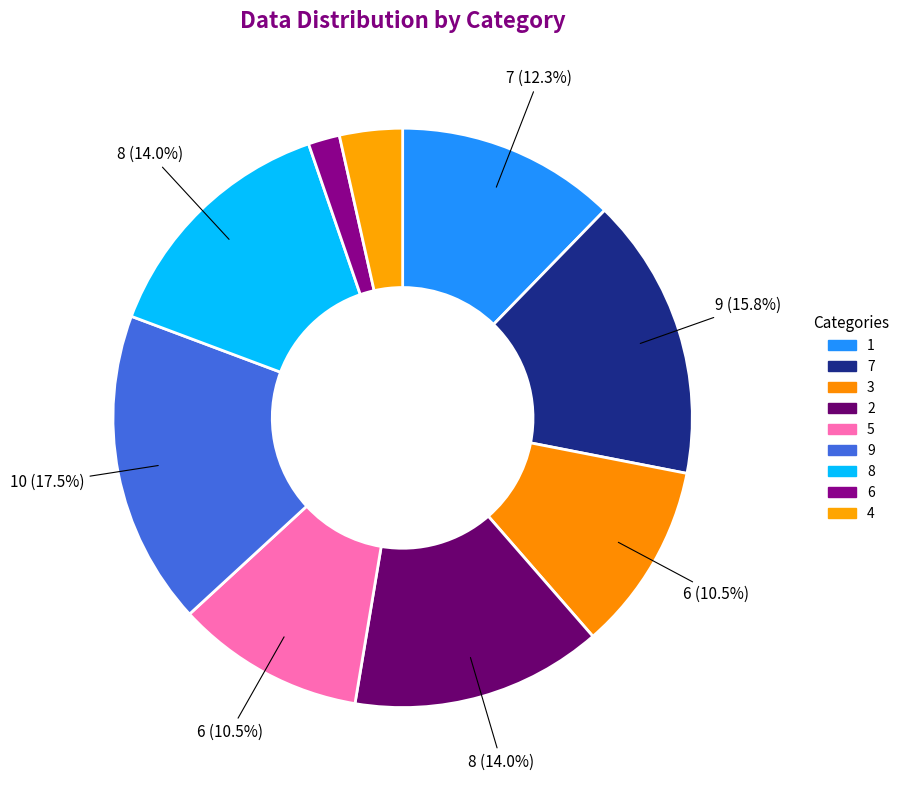

Which category has the biggest portion of the pie?

9